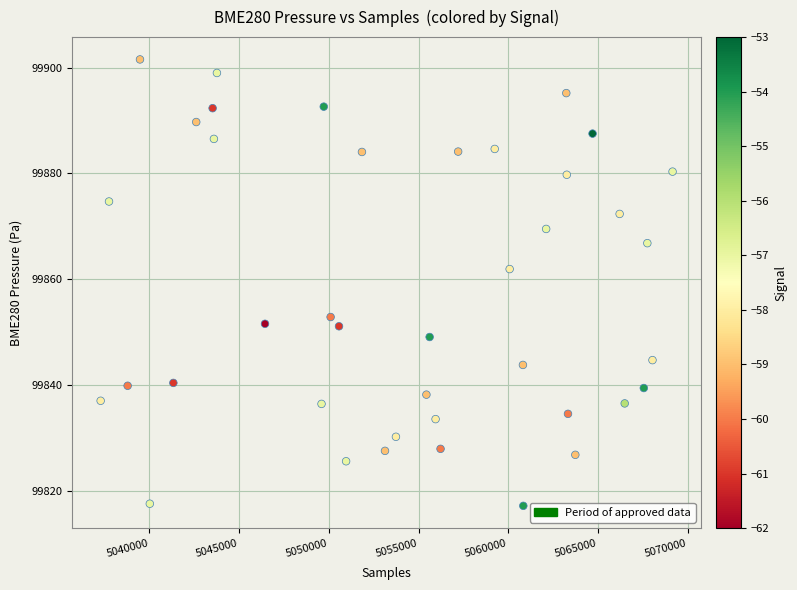

What is the range of X values (max minus min)?

31887.0